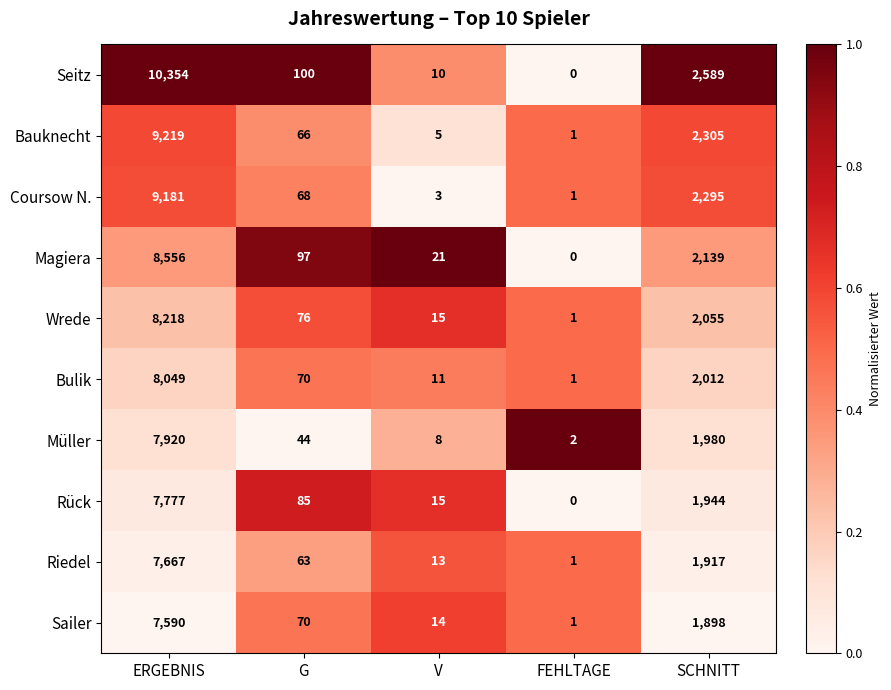

Count the number of data series in this chart.

10